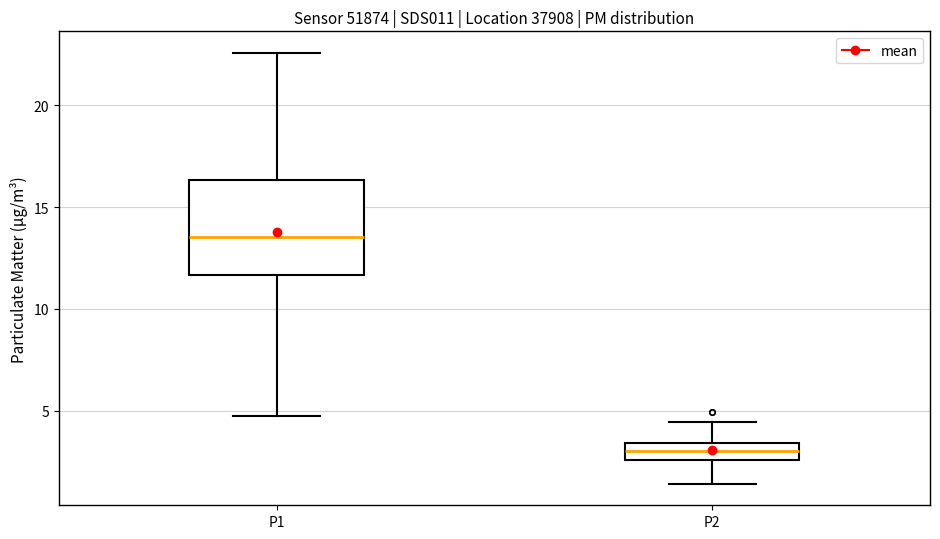

Reading left to right, read every box against the y-axis: the position of its median line, the range the box covers, and the ends of its whiskers. The values are not printed on the chart, so give them approximately, as read against the axis.

P1: median 13.5, box 11.5 to 16.5, whiskers 5.0 to 22.5
P2: median 3.0, box 2.5 to 3.5, whiskers 1.5 to 4.5